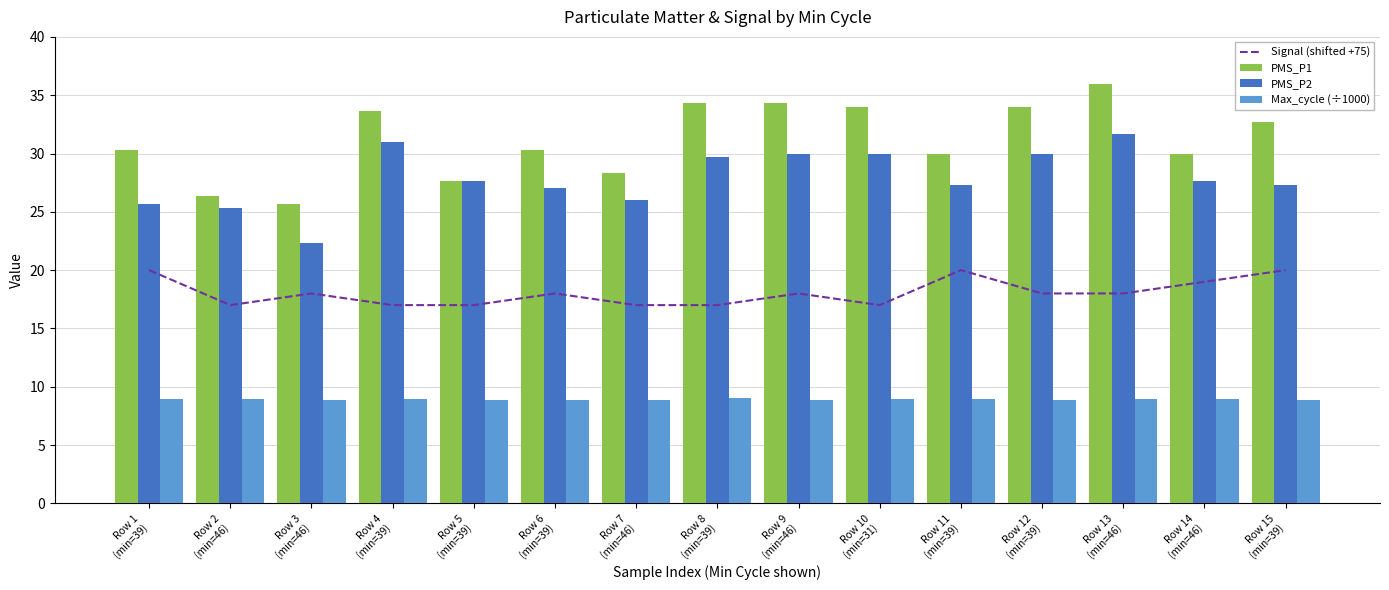

Which series has the widest spread of values?

PMS_P1